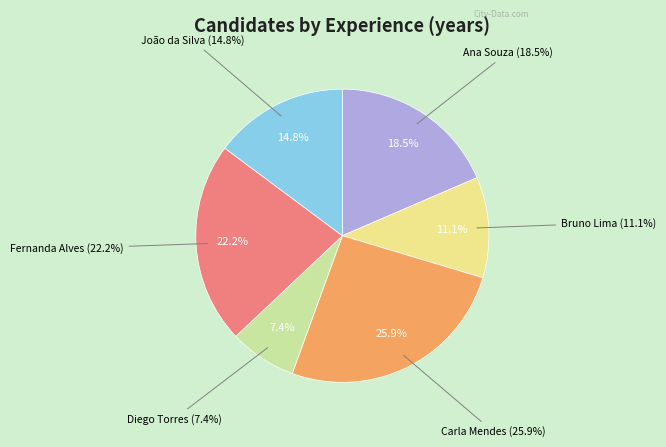

Which category has the smallest portion of the pie?

Diego Torres